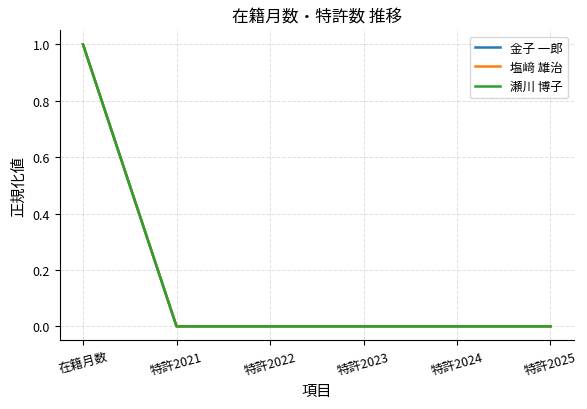

Does the chart display data point markers on the line(s)?

No